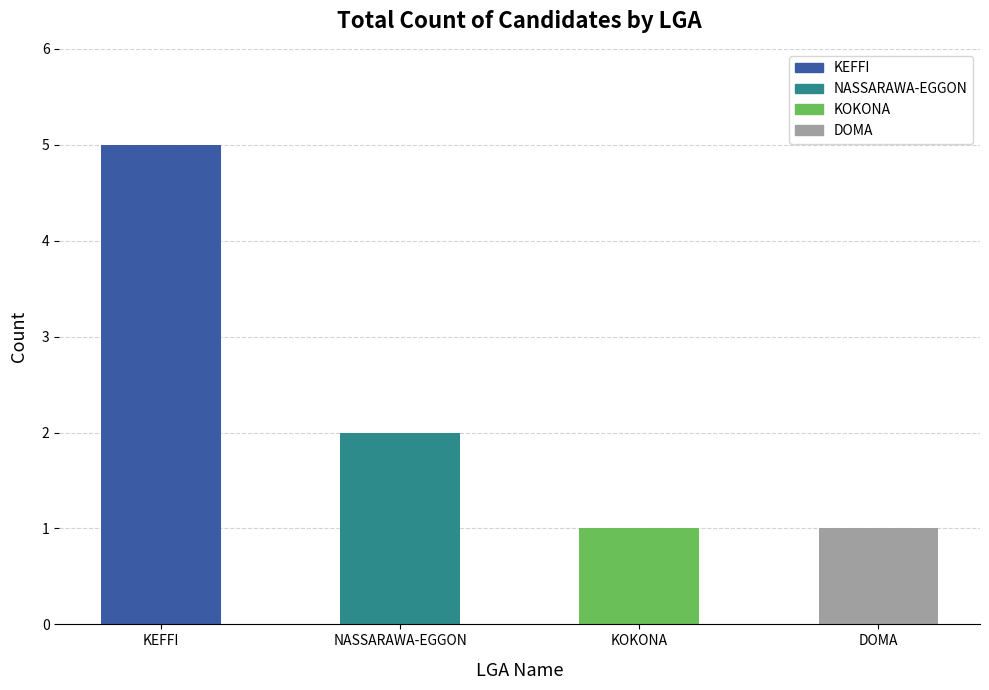

What is the greatest value displayed?

5